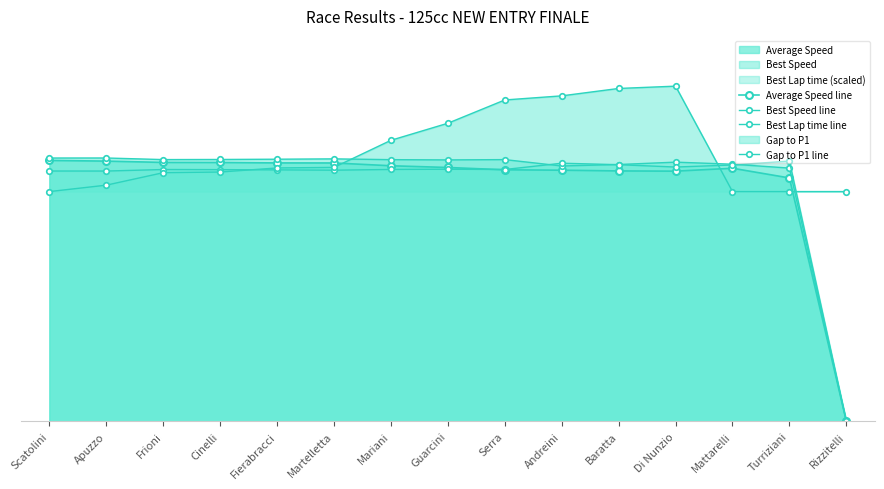

What is the sum of all Average Speed line values?

1241.3